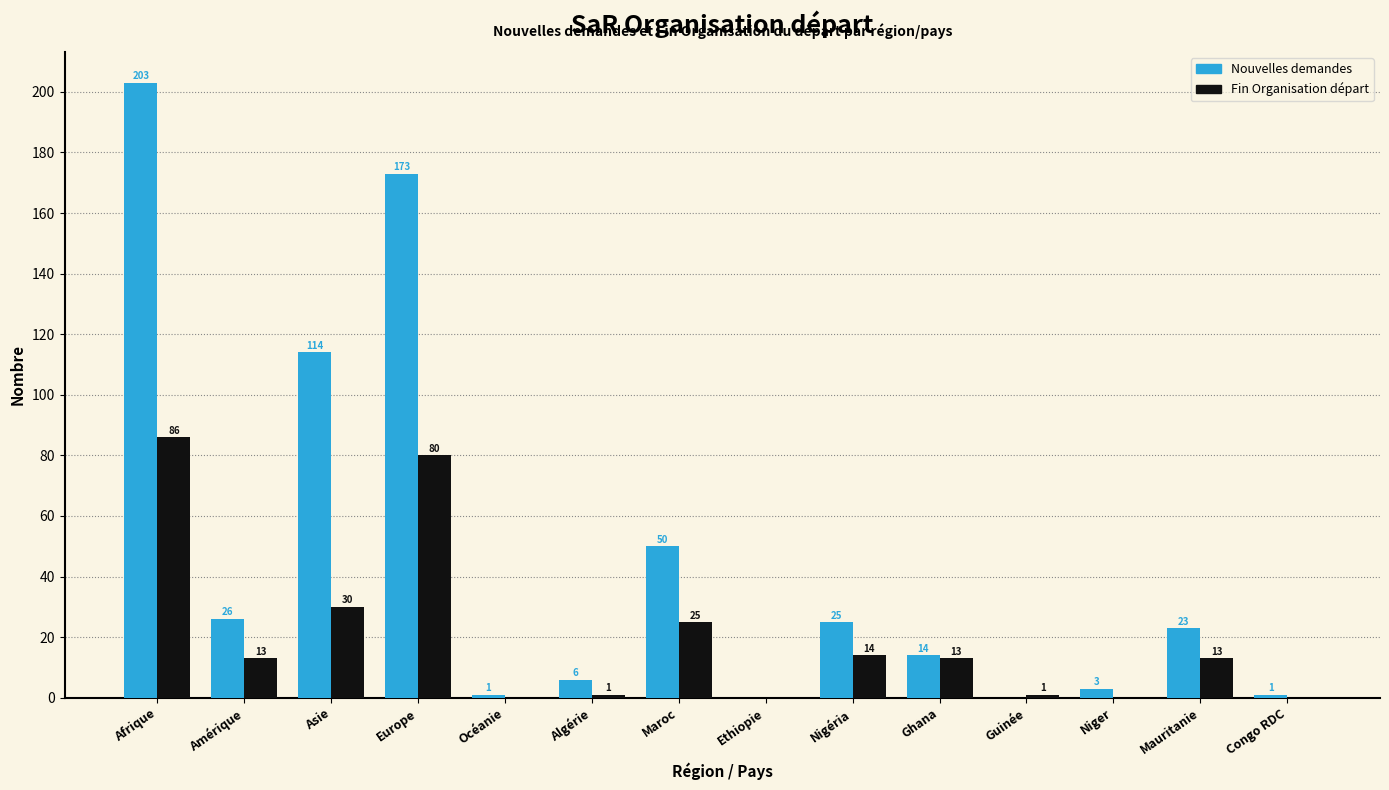

Reading left to right, list all the values displayed in this chart.

Nouvelles demandes: Afrique=203	Amérique=26	Asie=114	Europe=173	Océanie=1	Algérie=6	Maroc=50	Ethiopie=0	Nigéria=25	Ghana=14	Guinée=0	Niger=3	Mauritanie=23	Congo RDC=1
Fin Organisation départ: Afrique=86	Amérique=13	Asie=30	Europe=80	Océanie=0	Algérie=1	Maroc=25	Ethiopie=0	Nigéria=14	Ghana=13	Guinée=1	Niger=0	Mauritanie=13	Congo RDC=0